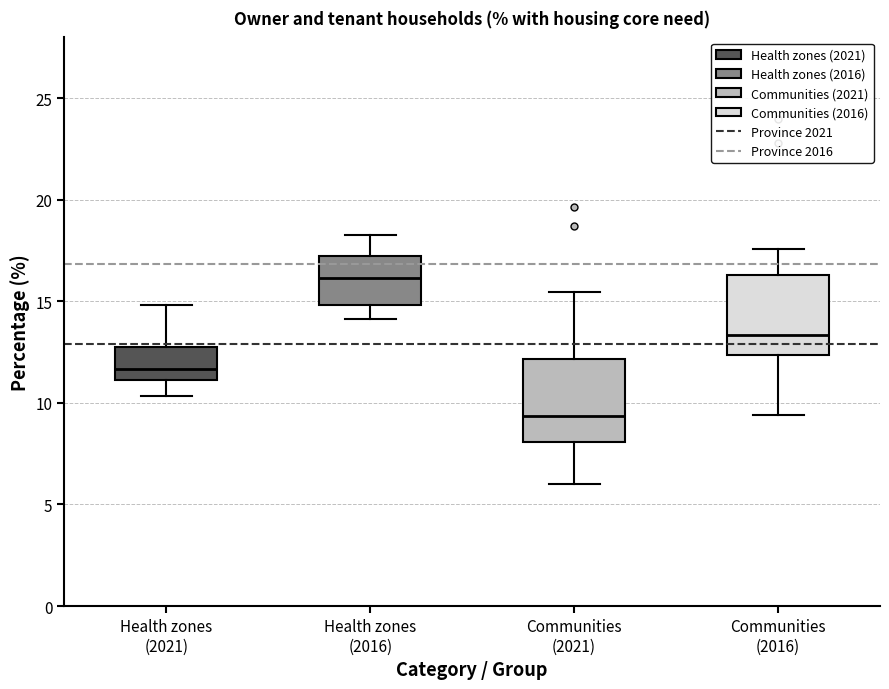

Where does the upper whisker of the box for Health zones (2016) end on the y-axis? The values are not printed on the chart, so give them approximately, as read against the axis.

18.5